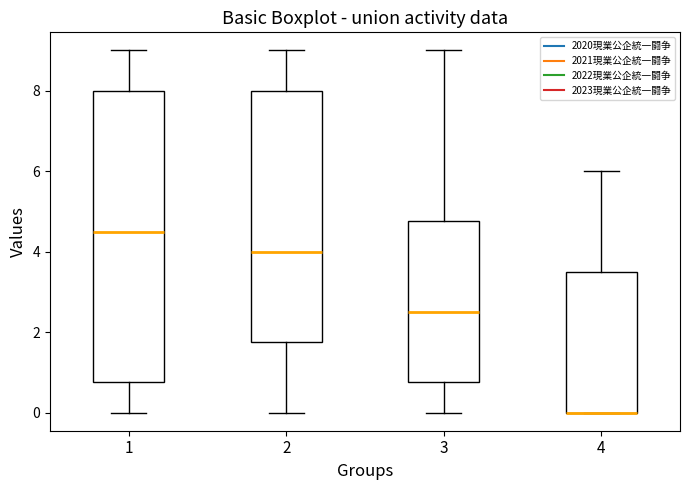

Where is the upper edge of the box at x = 3 on the y-axis? The values are not printed on the chart, so give them approximately, as read against the axis.

4.8